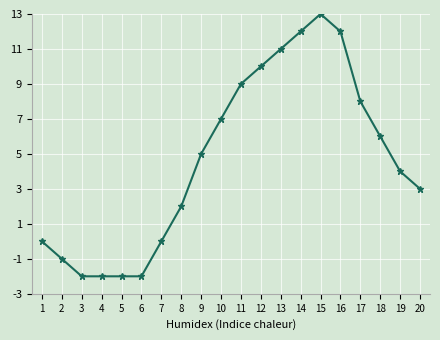

Is it true that the value at 3 is -2?

True